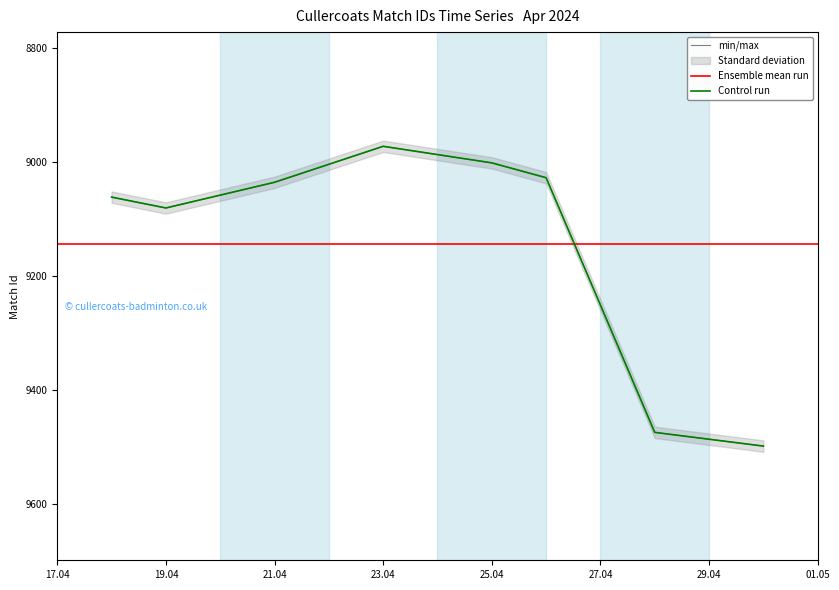

Reading left to right, transcribe all the data shown in this chart.

9062	9081	9036	8973	9002	9028	9474	9498